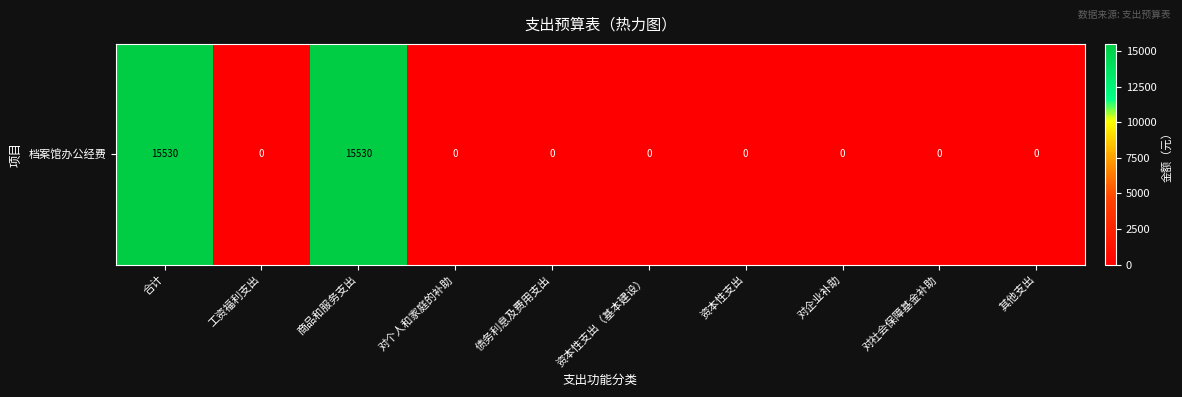

Reading left to right, transcribe all the data shown in this chart.

15530	0	15530	0	0	0	0	0	0	0